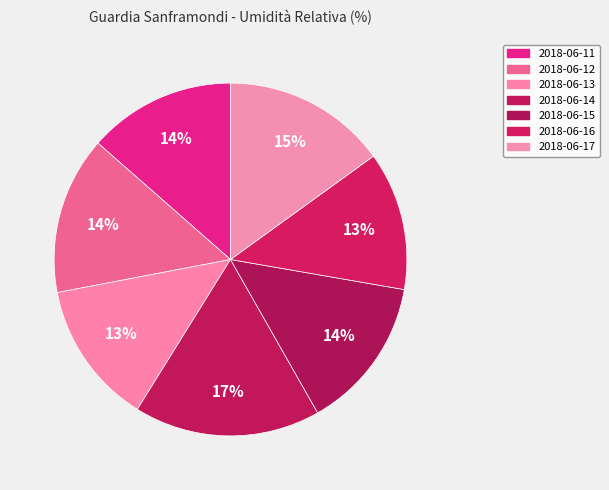

Does 2018-06-11 represent more than half of the total?

No